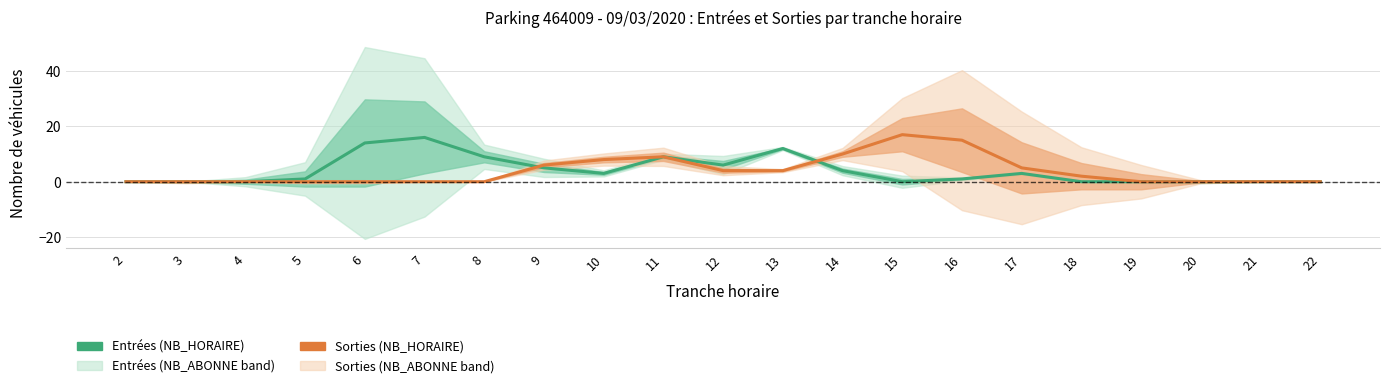

Which series ends up on top after the final intersection of Sorties (NB_HORAIRE) and Entrées (NB_HORAIRE)?

Sorties (NB_HORAIRE)